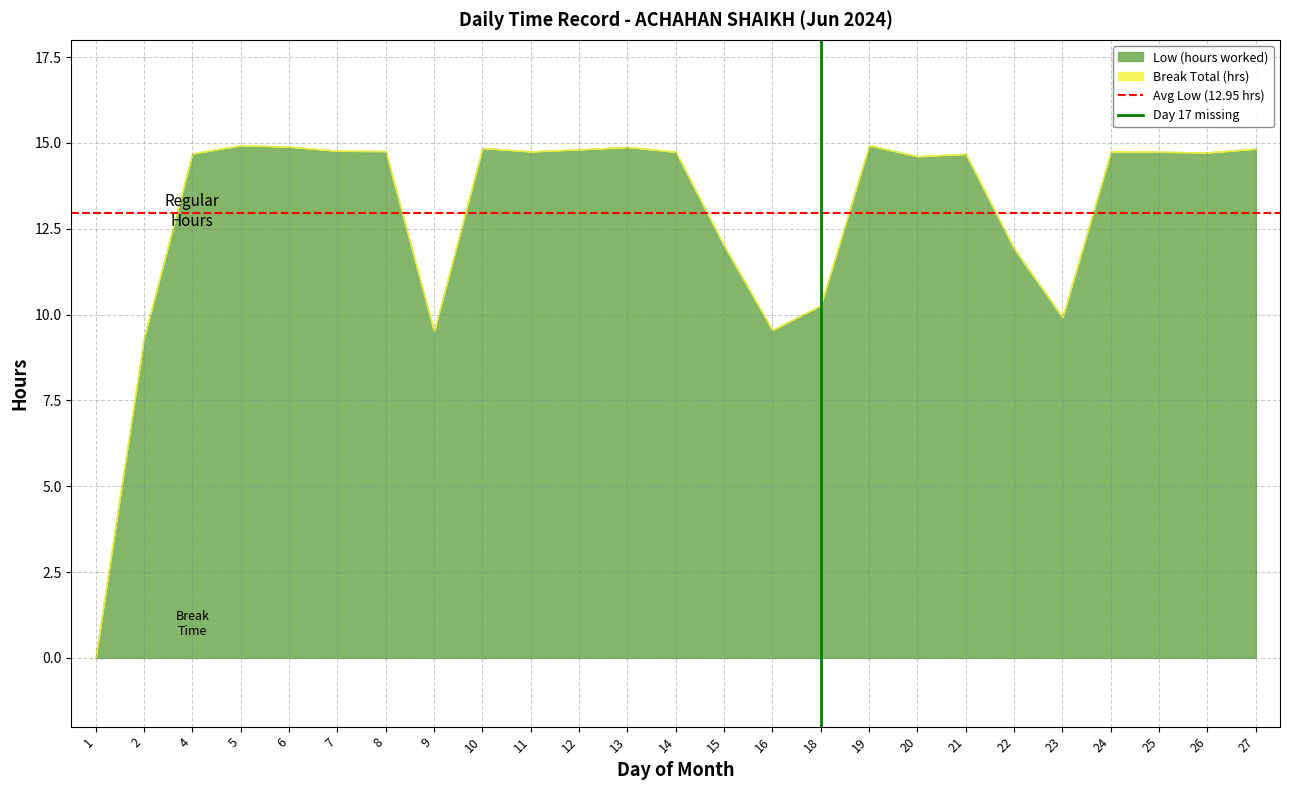

What is the total value across all series at 2?

9.3